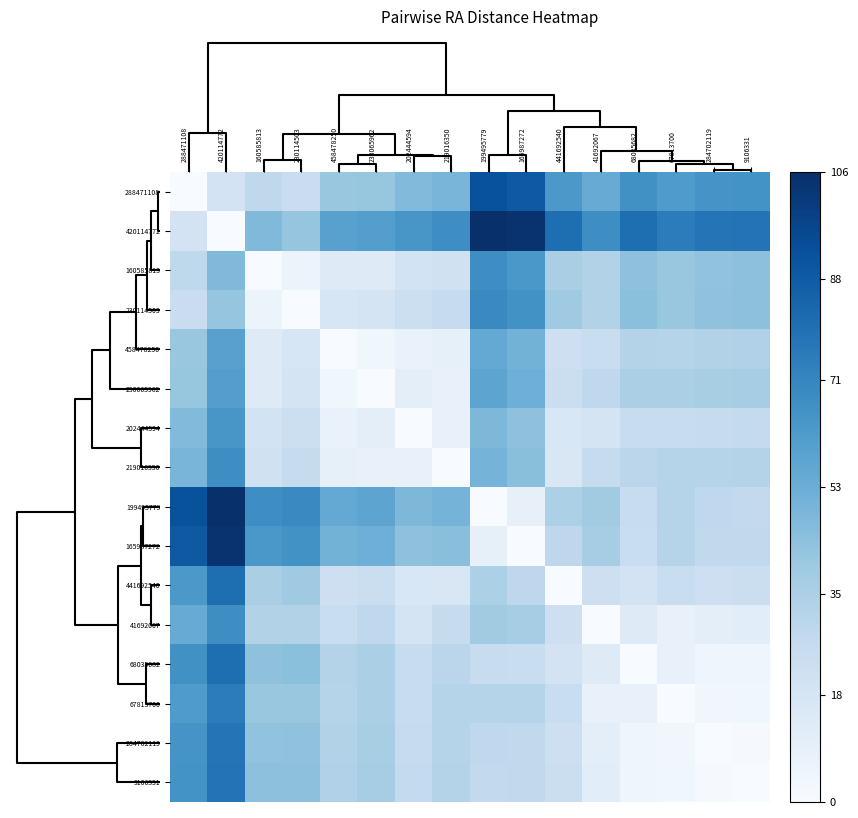

Reading right to left, transcribe all the data shown in this chart.

288471108: 9106331=65.4	284702119=64.6	67813700=61.8	68035682=66.5	41692067=54.2	441692540=63.2	165987272=89.2	199495779=91.9	219016350=49.5	202444594=46.9	230065962=41.7	458478250=41.0	230114503=24.1	160585813=28.6	420114772=19.4	288471108=0.0
420114772: 9106331=78.5	284702119=77.8	67813700=74.6	68035682=80.5	41692067=67.6	441692540=80.2	165987272=104.2	199495779=105.9	219016350=67.6	202444594=64.0	230065962=60.1	458478250=58.9	230114503=41.9	160585813=47.2	420114772=0.0	288471108=19.4
160585813: 9106331=44.0	284702119=43.0	67813700=41.3	68035682=43.5	41692067=33.4	441692540=35.6	165987272=63.4	199495779=67.5	219016350=21.0	202444594=19.8	230065962=13.1	458478250=12.9	230114503=6.2	160585813=0.0	420114772=47.2	288471108=28.6
230114503: 9106331=44.2	284702119=43.3	67813700=41.1	68035682=44.4	41692067=33.2	441692540=39.2	165987272=65.8	199495779=69.3	219016350=25.7	202444594=22.8	230065962=18.3	458478250=17.0	230114503=0.0	160585813=6.2	420114772=41.9	288471108=24.1
458478250: 9106331=33.9	284702119=32.8	67813700=31.9	68035682=32.5	41692067=24.8	441692540=22.7	165987272=50.8	199495779=55.4	219016350=8.8	202444594=7.4	230065962=4.1	458478250=0.0	230114503=17.0	160585813=12.9	420114772=58.9	288471108=41.0
230065962: 9106331=37.1	284702119=36.1	67813700=35.4	68035682=35.5	41692067=28.5	441692540=23.6	165987272=52.4	199495779=57.5	219016350=8.1	202444594=10.2	230065962=0.0	458478250=4.1	230114503=18.3	160585813=13.1	420114772=60.1	288471108=41.7
202444594: 9106331=26.9	284702119=25.9	67813700=25.4	68035682=25.3	41692067=18.9	441692540=16.4	165987272=43.7	199495779=48.0	219016350=7.8	202444594=0.0	230065962=10.2	458478250=7.4	230114503=22.8	160585813=19.8	420114772=64.0	288471108=46.9
219016350: 9106331=32.6	284702119=31.6	67813700=31.7	68035682=30.1	41692067=26.0	441692540=15.9	165987272=44.9	199495779=50.4	219016350=0.0	202444594=7.8	230065962=8.1	458478250=8.8	230114503=25.7	160585813=21.0	420114772=67.6	288471108=49.5
199495779: 9106331=27.5	284702119=28.1	67813700=31.5	68035682=25.4	41692067=38.3	441692540=35.1	165987272=8.6	199495779=0.0	219016350=50.4	202444594=48.0	230065962=57.5	458478250=55.4	230114503=69.3	160585813=67.5	420114772=105.9	288471108=91.9
165987272: 9106331=27.7	284702119=28.1	67813700=31.7	68035682=24.4	41692067=37.2	441692540=29.1	165987272=0.0	199495779=8.6	219016350=44.9	202444594=43.7	230065962=52.4	458478250=50.8	230114503=65.8	160585813=63.4	420114772=104.2	288471108=89.2
441692540: 9106331=23.4	284702119=22.6	67813700=24.5	68035682=19.4	41692067=22.7	441692540=0.0	165987272=29.1	199495779=35.1	219016350=15.9	202444594=16.4	230065962=23.6	458478250=22.7	230114503=39.2	160585813=35.6	420114772=80.2	288471108=63.2
41692067: 9106331=11.3	284702119=10.4	67813700=7.9	68035682=12.9	41692067=0.0	441692540=22.7	165987272=37.2	199495779=38.3	219016350=26.0	202444594=18.9	230065962=28.5	458478250=24.8	230114503=33.2	160585813=33.4	420114772=67.6	288471108=54.2
68035682: 9106331=4.7	284702119=4.4	67813700=7.8	68035682=0.0	41692067=12.9	441692540=19.4	165987272=24.4	199495779=25.4	219016350=30.1	202444594=25.3	230065962=35.5	458478250=32.5	230114503=44.4	160585813=43.5	420114772=80.5	288471108=66.5
67813700: 9106331=4.1	284702119=3.7	67813700=0.0	68035682=7.8	41692067=7.9	441692540=24.5	165987272=31.7	199495779=31.5	219016350=31.7	202444594=25.4	230065962=35.4	458478250=31.9	230114503=41.1	160585813=41.3	420114772=74.6	288471108=61.8
284702119: 9106331=1.0	284702119=0.0	67813700=3.7	68035682=4.4	41692067=10.4	441692540=22.6	165987272=28.1	199495779=28.1	219016350=31.6	202444594=25.9	230065962=36.1	458478250=32.8	230114503=43.3	160585813=43.0	420114772=77.8	288471108=64.6
9106331: 9106331=0.0	284702119=1.0	67813700=4.1	68035682=4.7	41692067=11.3	441692540=23.4	165987272=27.7	199495779=27.5	219016350=32.6	202444594=26.9	230065962=37.1	458478250=33.9	230114503=44.2	160585813=44.0	420114772=78.5	288471108=65.4